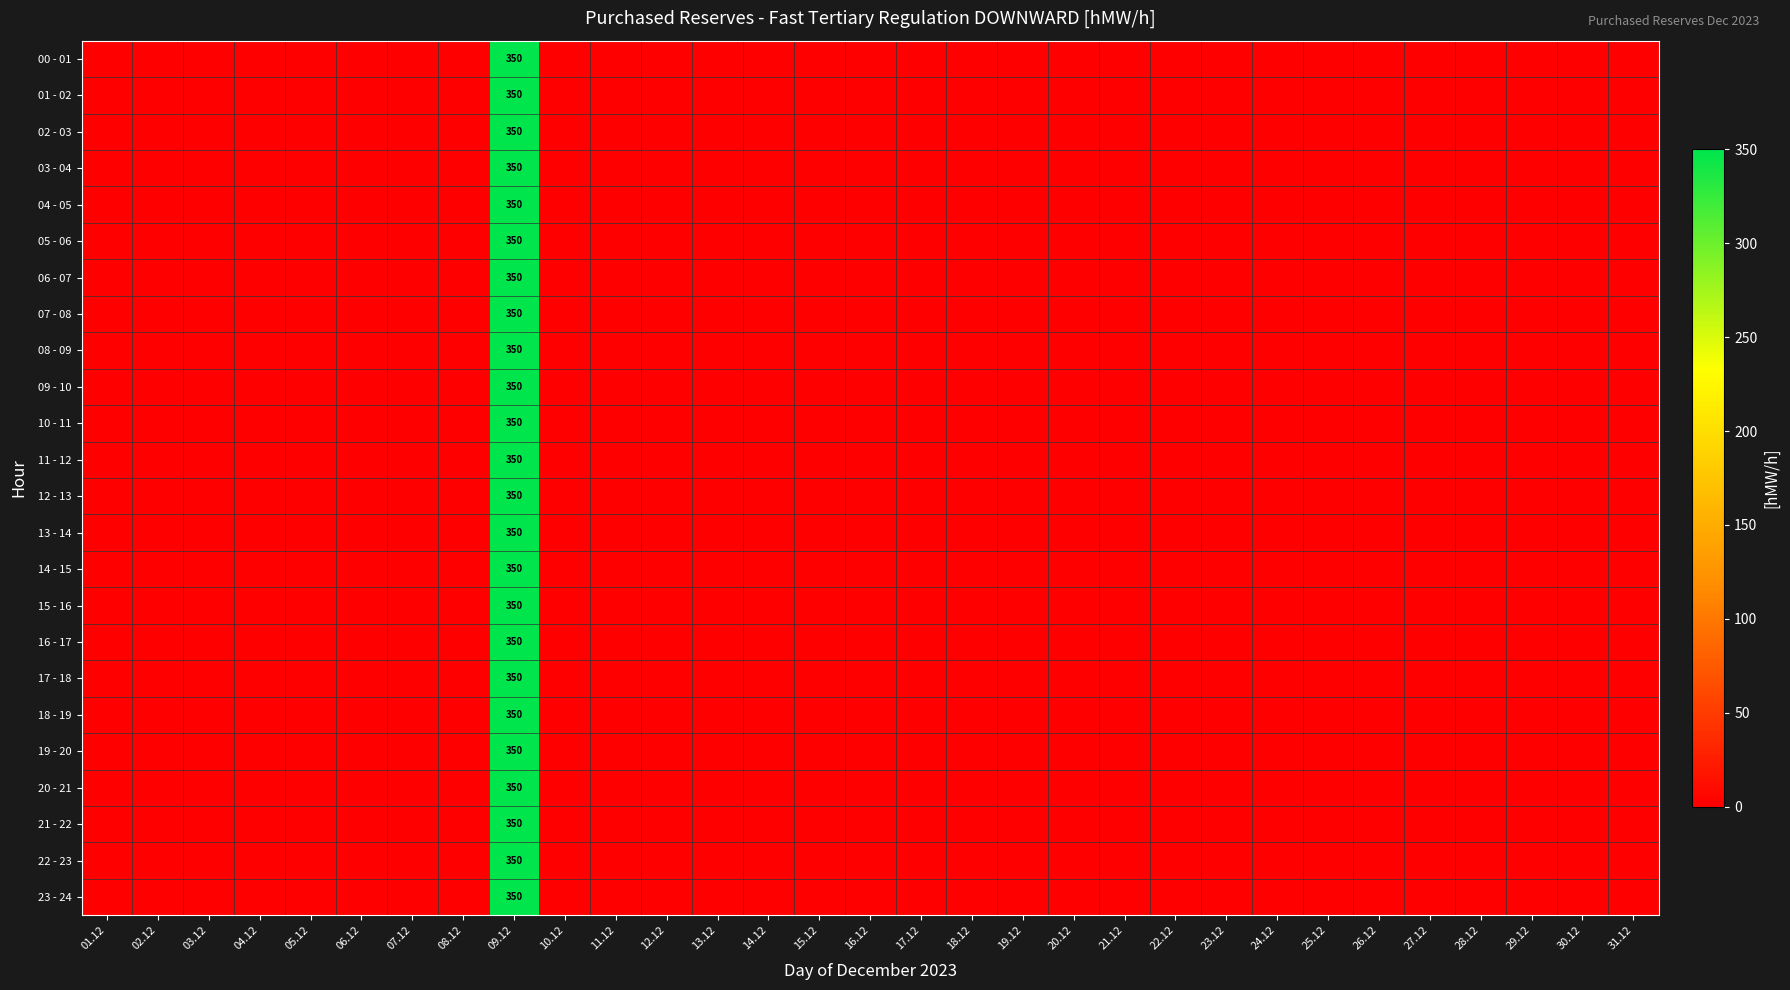

How many series are shown in this chart?

24